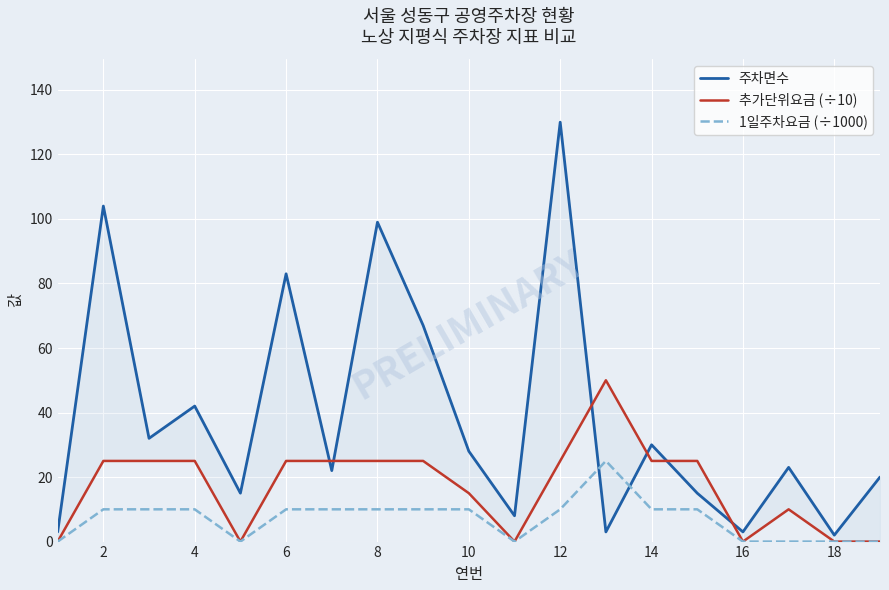

The 1일주차요금 (÷1000) series shows 10 at 6. True or false?

True